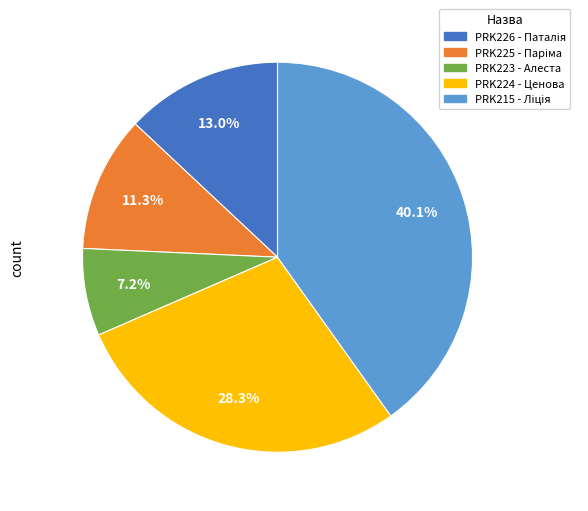

Count the number of slices in the pie.

5